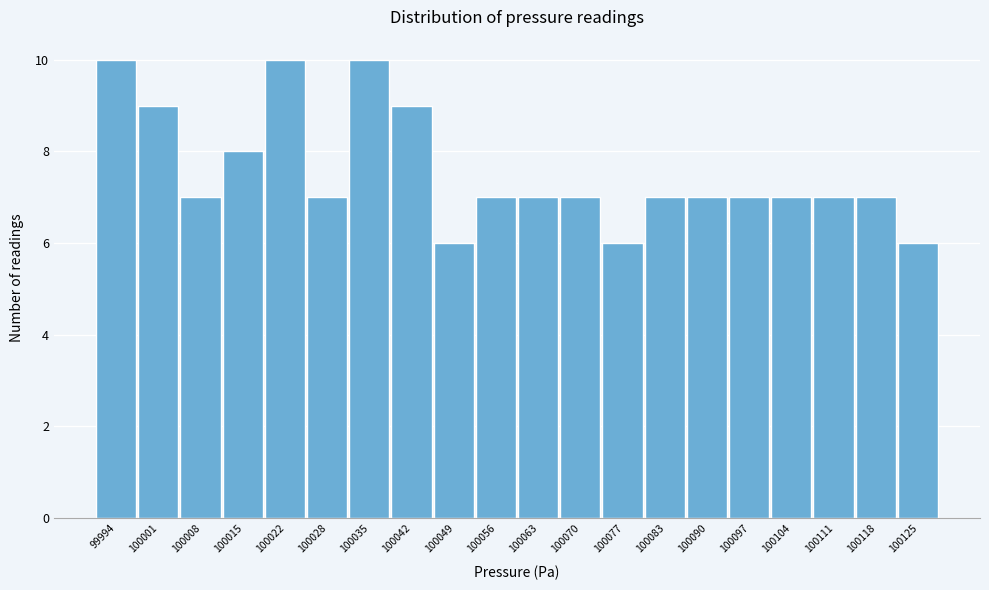

Reading left to right, extract all data points from this chart.

10	9	7	8	10	7	10	9	6	7	7	7	6	7	7	7	7	7	7	6